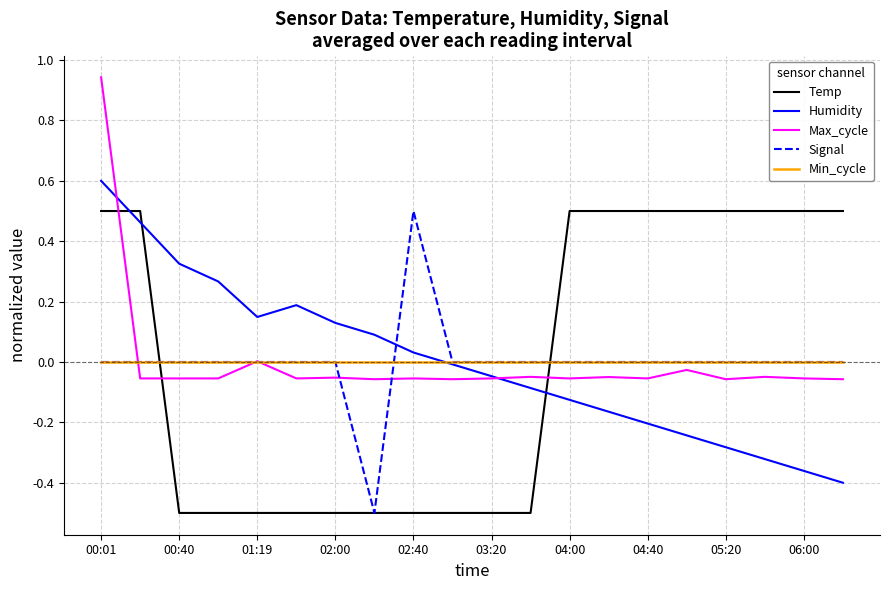

Which series ends up on top after the final intersection of Humidity and Temp?

Temp